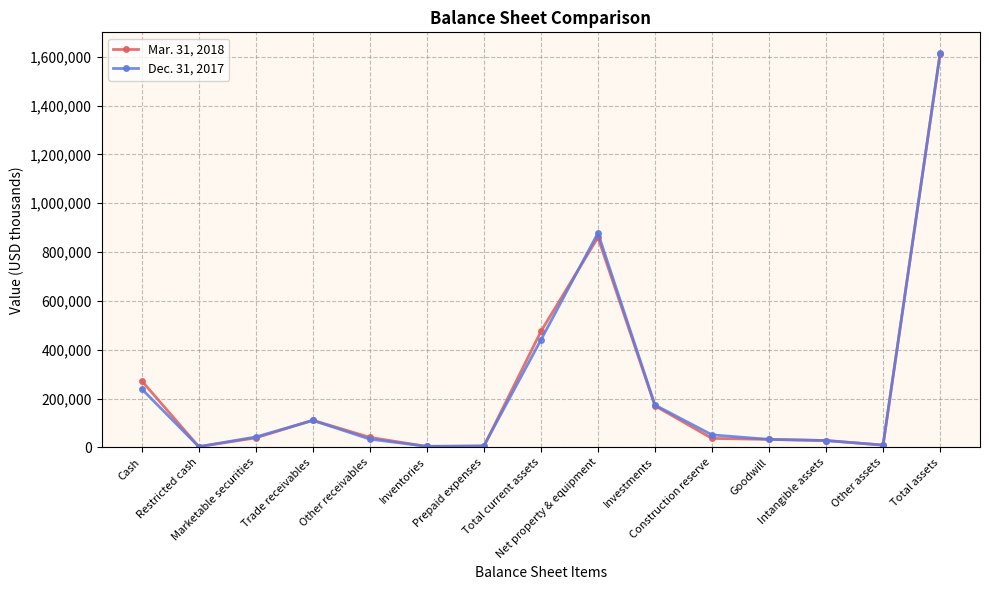

List the series in order of their peak value, highest first.

Dec. 31, 2017, Mar. 31, 2018